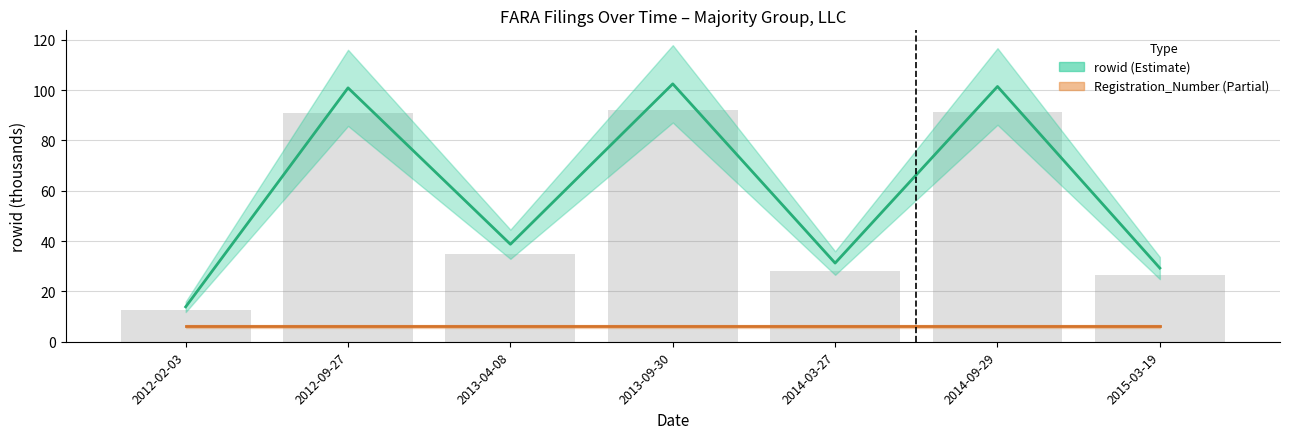

What is the total value across all series at 2012-09-27?

107.0